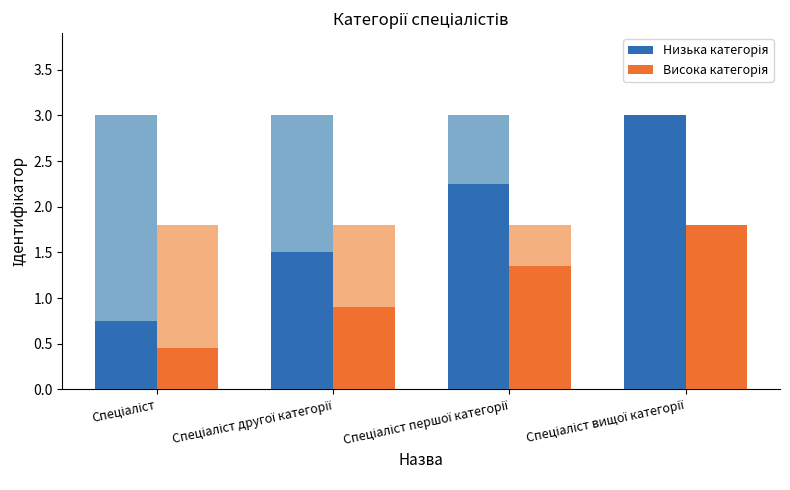

What is the maximum value shown in the chart?

3.0